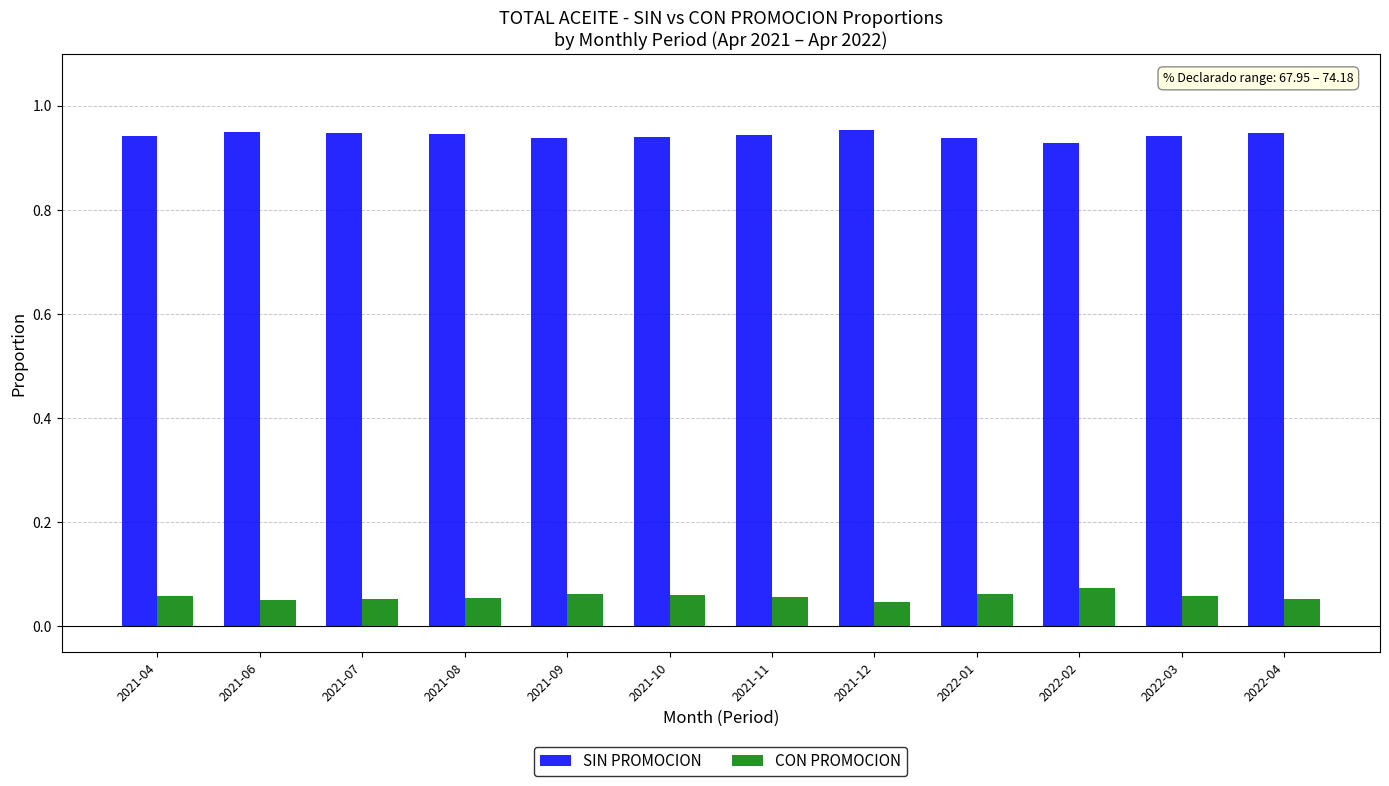

What is the label of the 4th bar from the left?

2021-08